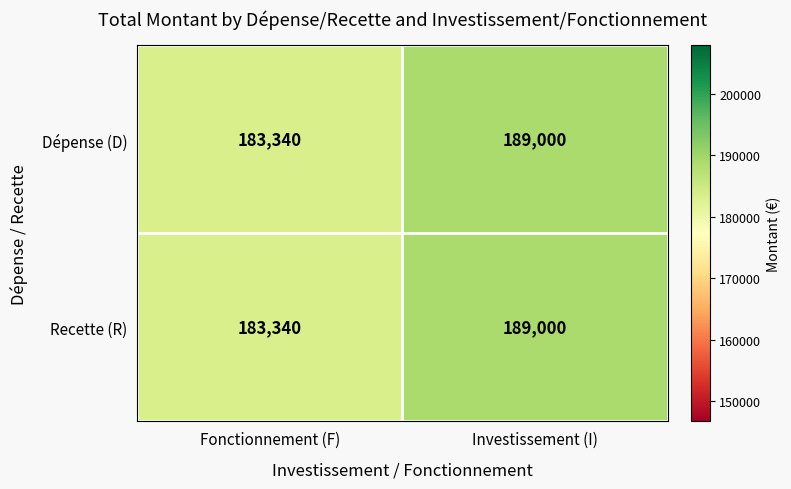

Where is Recette (R) nearest to the value 186170?

Fonctionnement (F)